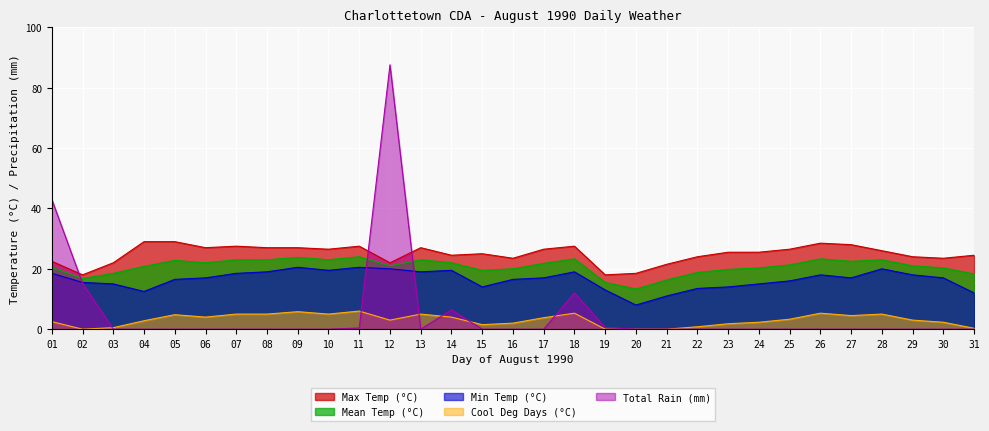

True or false: Mean Temp (°C) and Min Temp (°C) cross at least once.

False